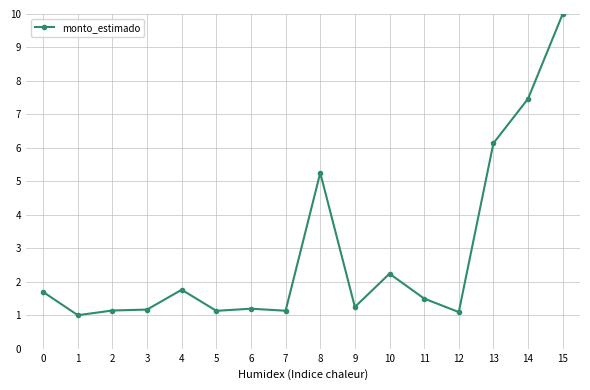

The value at 1 is 1.0. True or false?

True